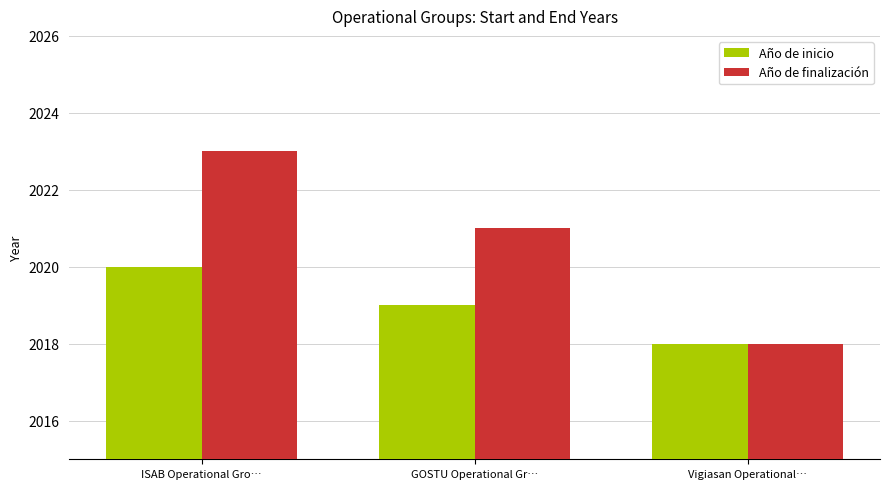

The value of Año de finalización at GOSTU Operational Gr… is 2021. True or false?

True